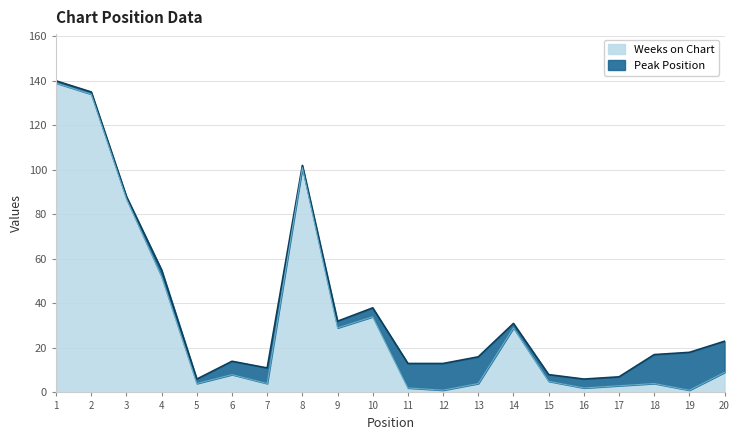

Rank the categories by value from lowest to highest.

12, 19, 11, 16, 17, 5, 7, 13, 18, 15, 6, 20, 9, 14, 10, 4, 3, 8, 2, 1